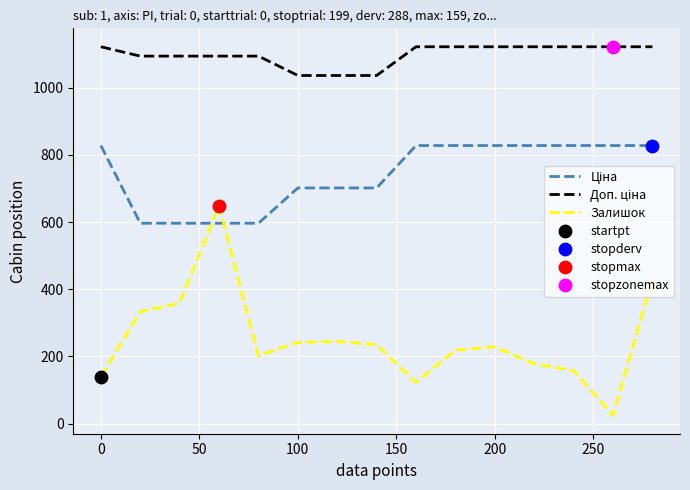

What is the difference between the maximum and minimum values in the Залишок series?

624.0